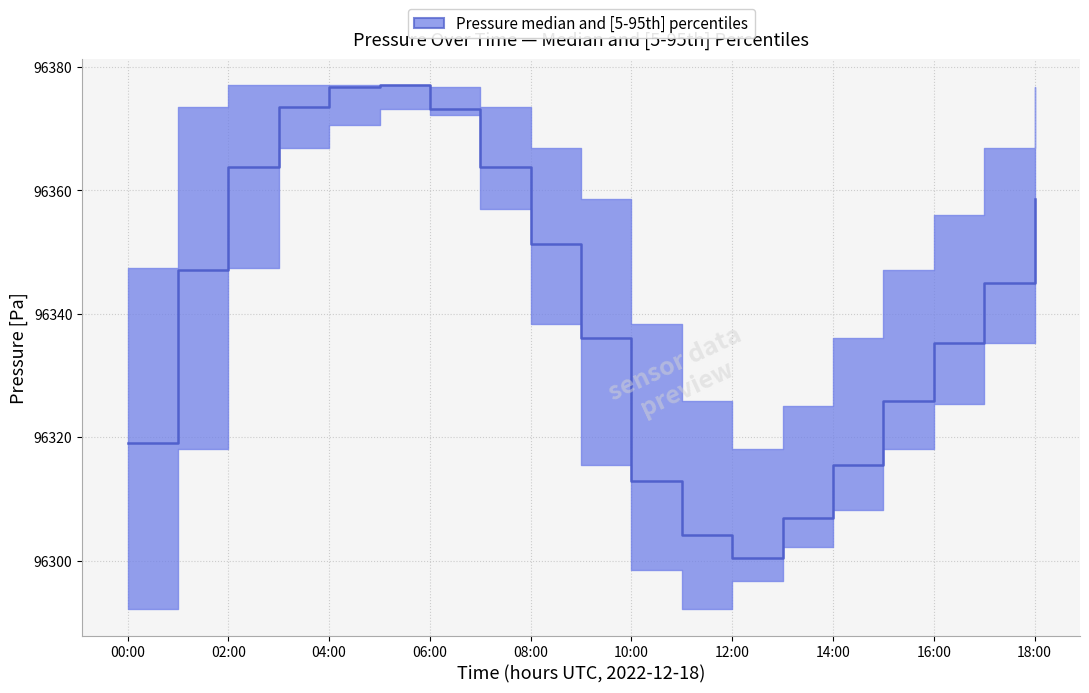

What is the difference between the maximum and minimum values?

76.7